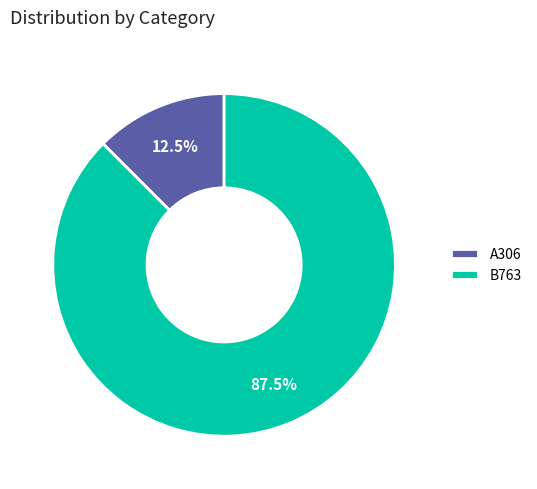

Which category has the smallest portion of the pie?

A306